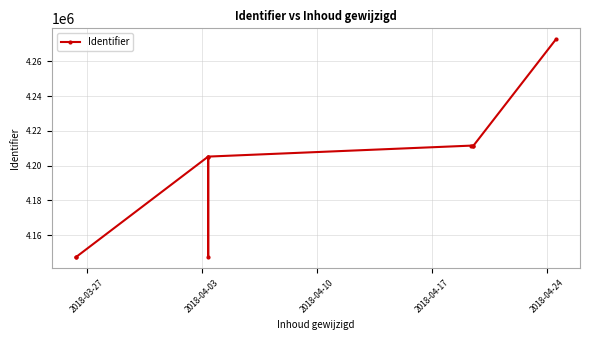

How many lines are shown in the chart?

1